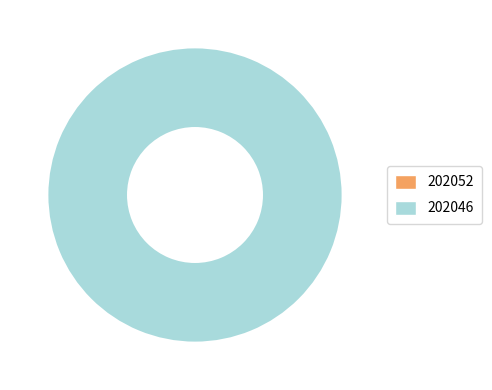

Rank the categories by value from lowest to highest.

202052, 202046